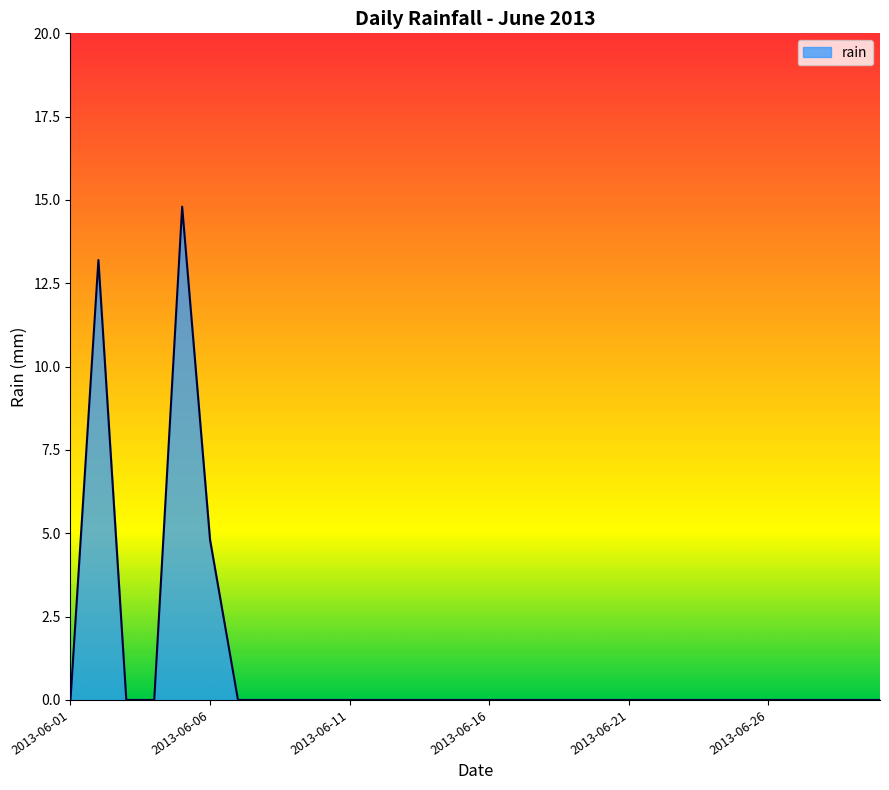

What is the maximum value shown in the chart?

14.8